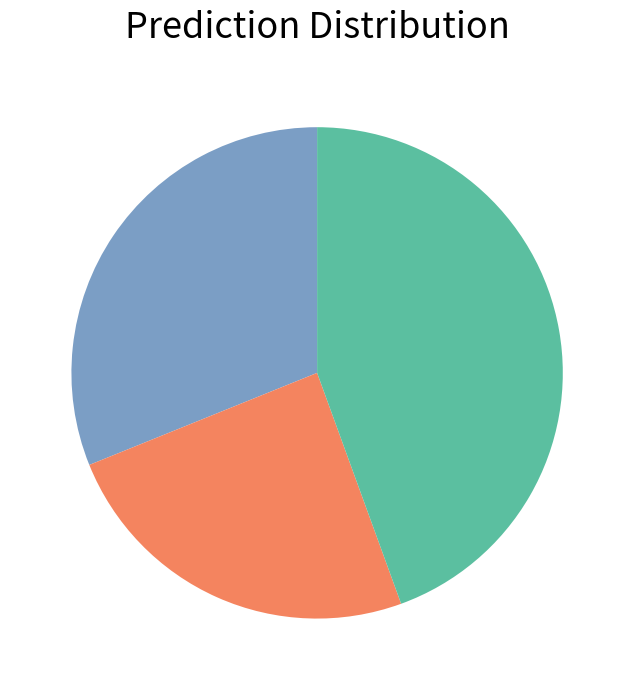

Is there any slice that represents more than half of the pie?

No